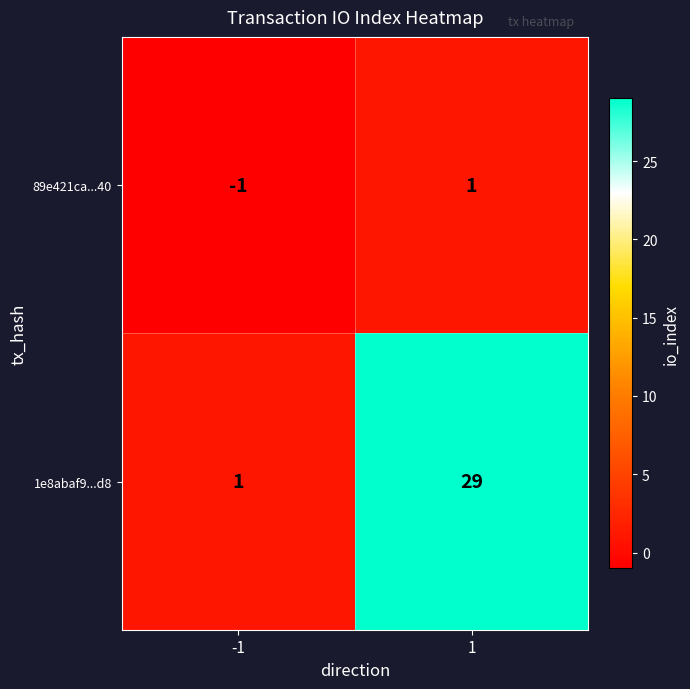

Which series has the largest range (max minus min)?

1e8abaf9...d8